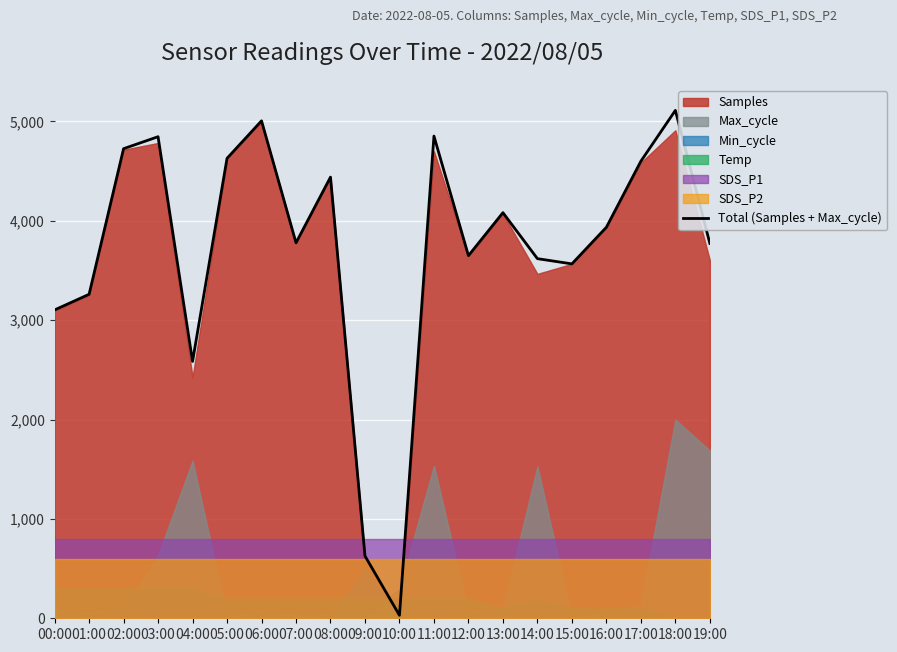

The chart shows a value of 1107.0 at 14:00. True or false?

False